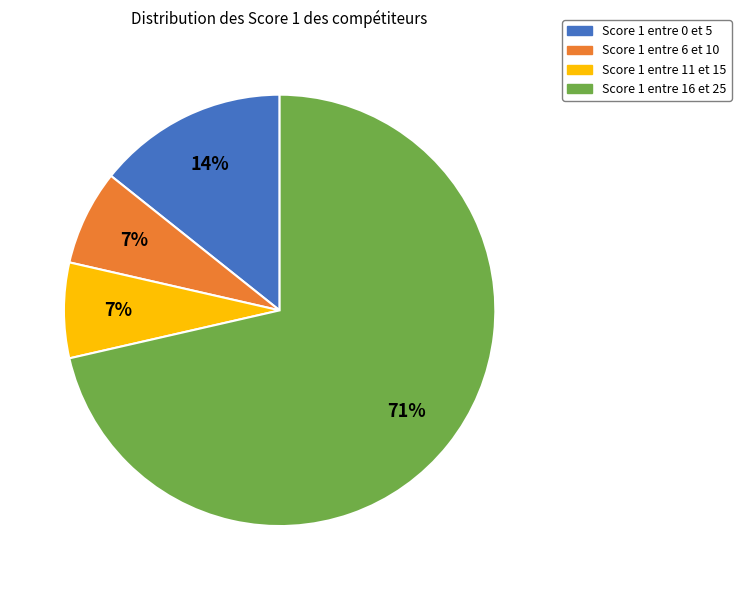

Count the number of slices in the pie.

4